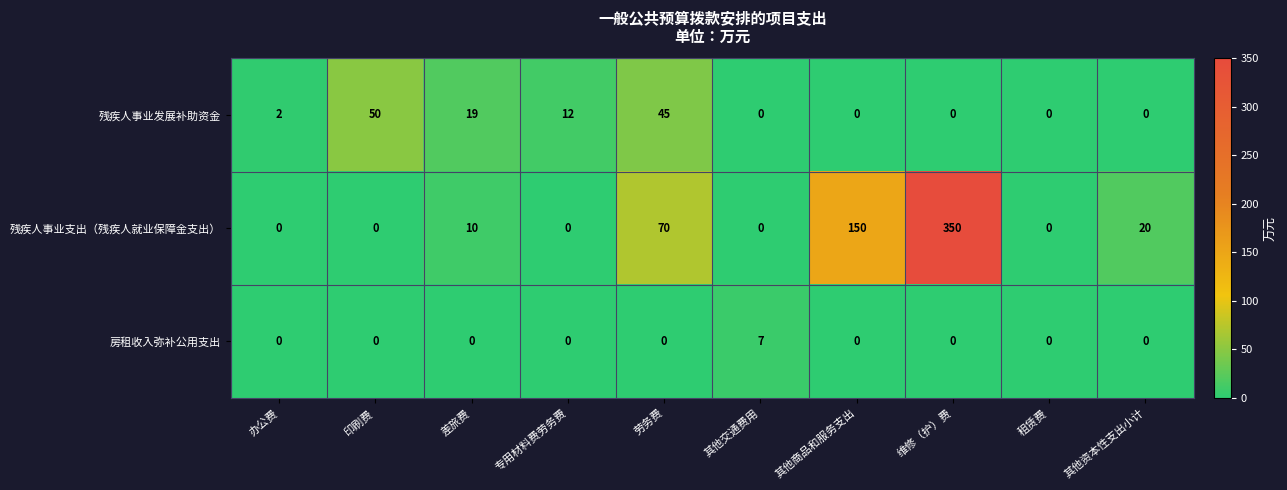

The value of 房租收入弥补公用支出 at 租赁费 is -3. True or false?

False